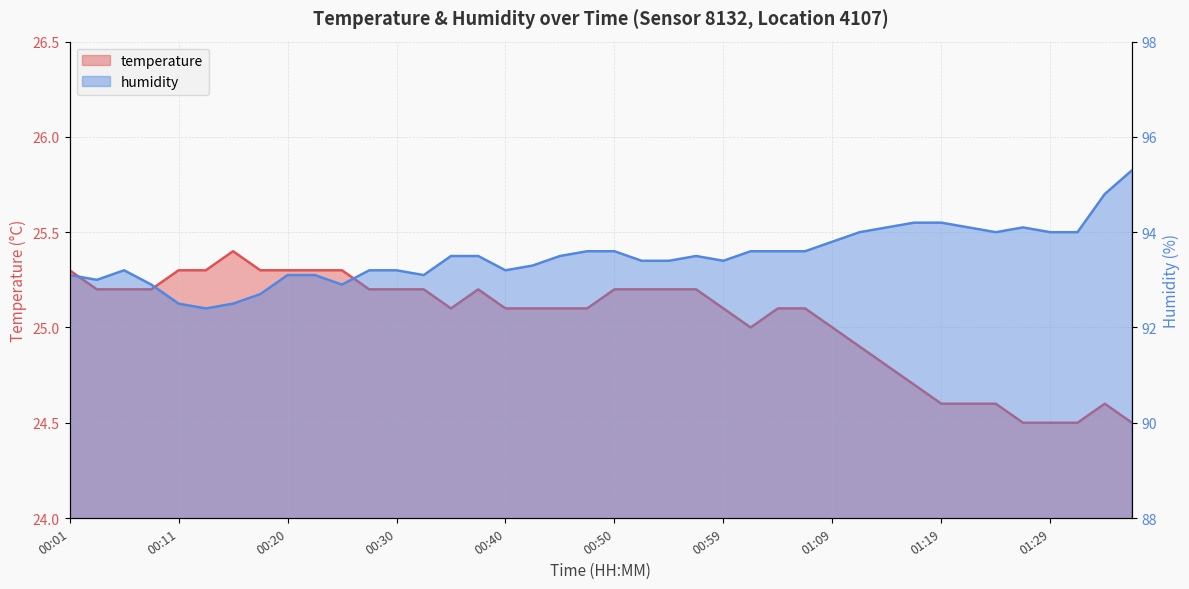

How many data points in temperature are less than 25?

11